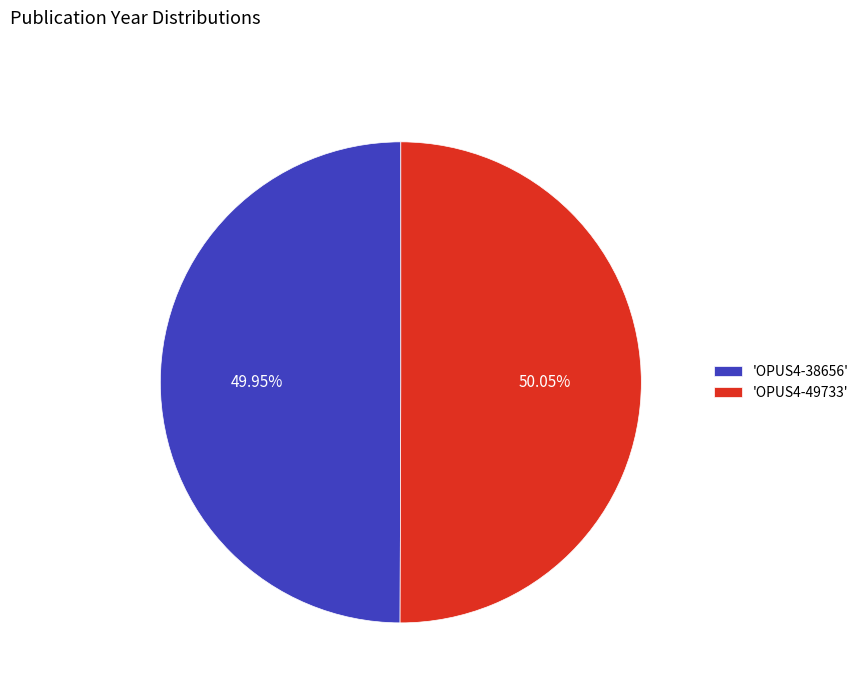

Combined, do 'OPUS4-38656' and 'OPUS4-49733' account for over 50%?

Yes